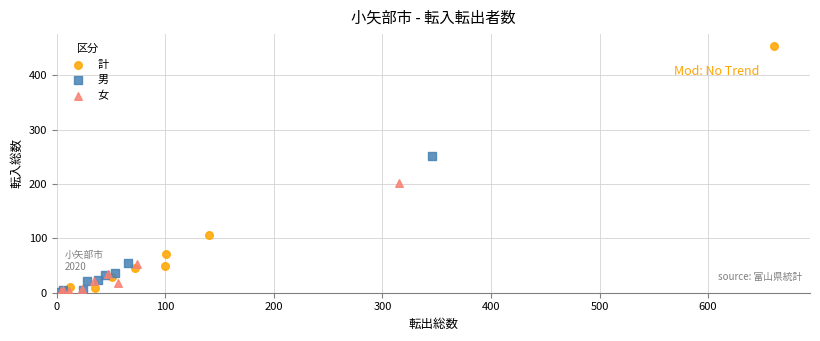

Which series contains the highest Y value?

計